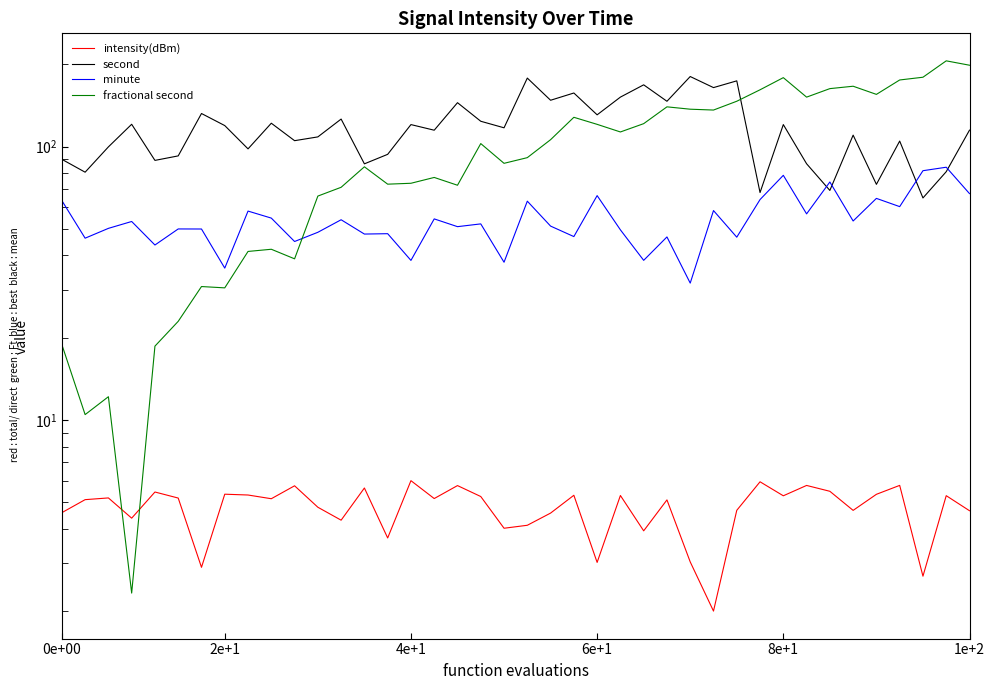

Which series has the largest total across all categories?

second